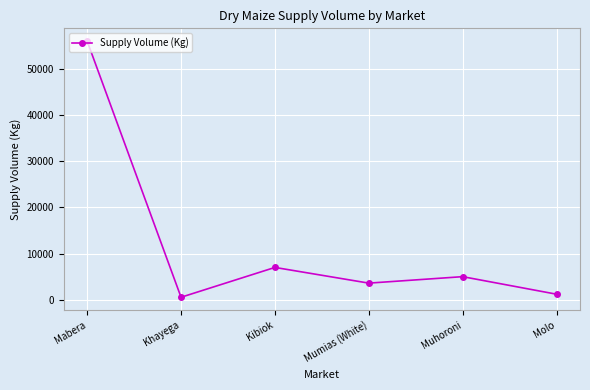

Rank the categories by value from lowest to highest.

Khayega, Molo, Mumias (White), Muhoroni, Kibiok, Mabera